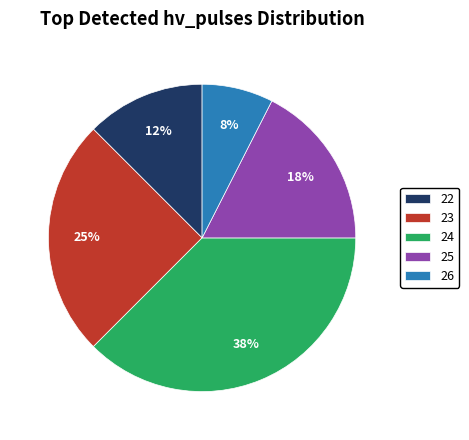

To the nearest percent, what percentage of the pie is 25?

17%